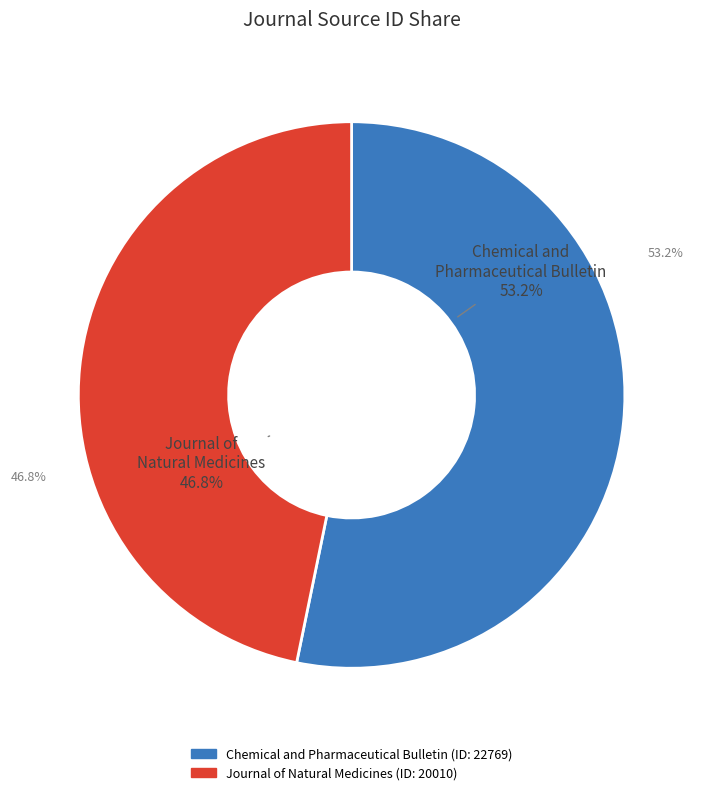

Combined, do Chemical and Pharmaceutical Bulletin and Journal of Natural Medicines account for over 50%?

Yes